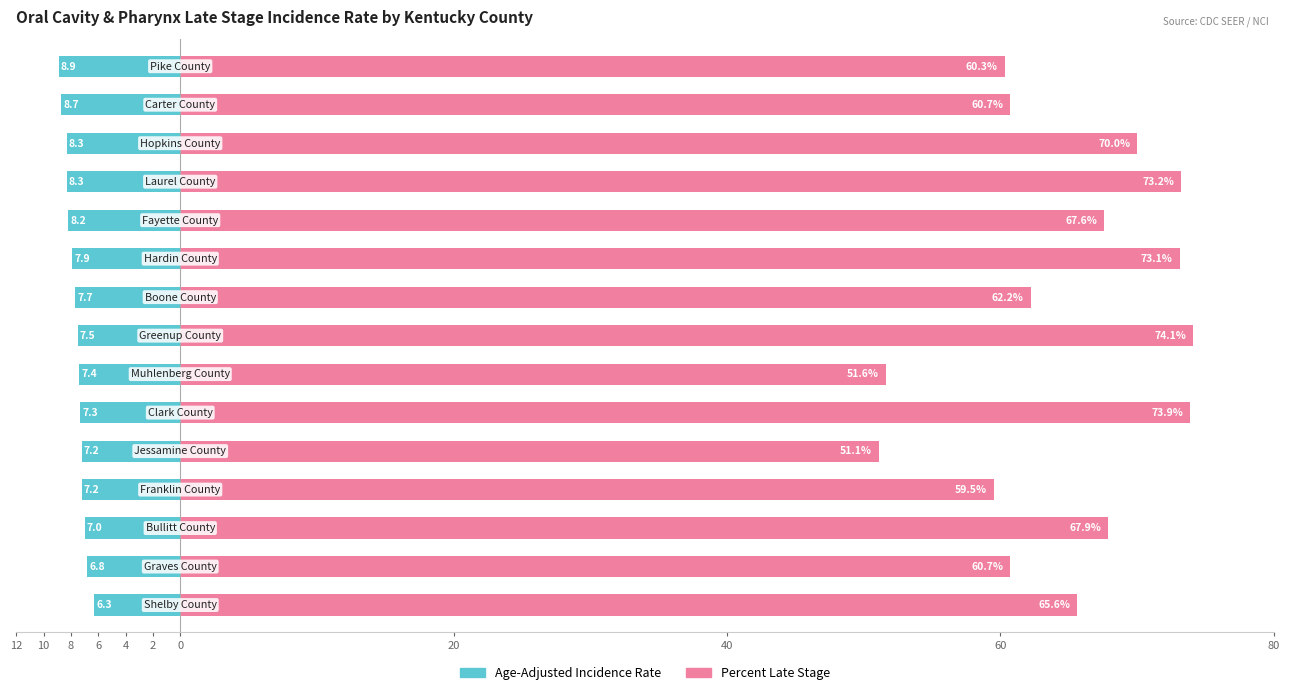

How many data points in Percent Late Stage are less than 65?

7